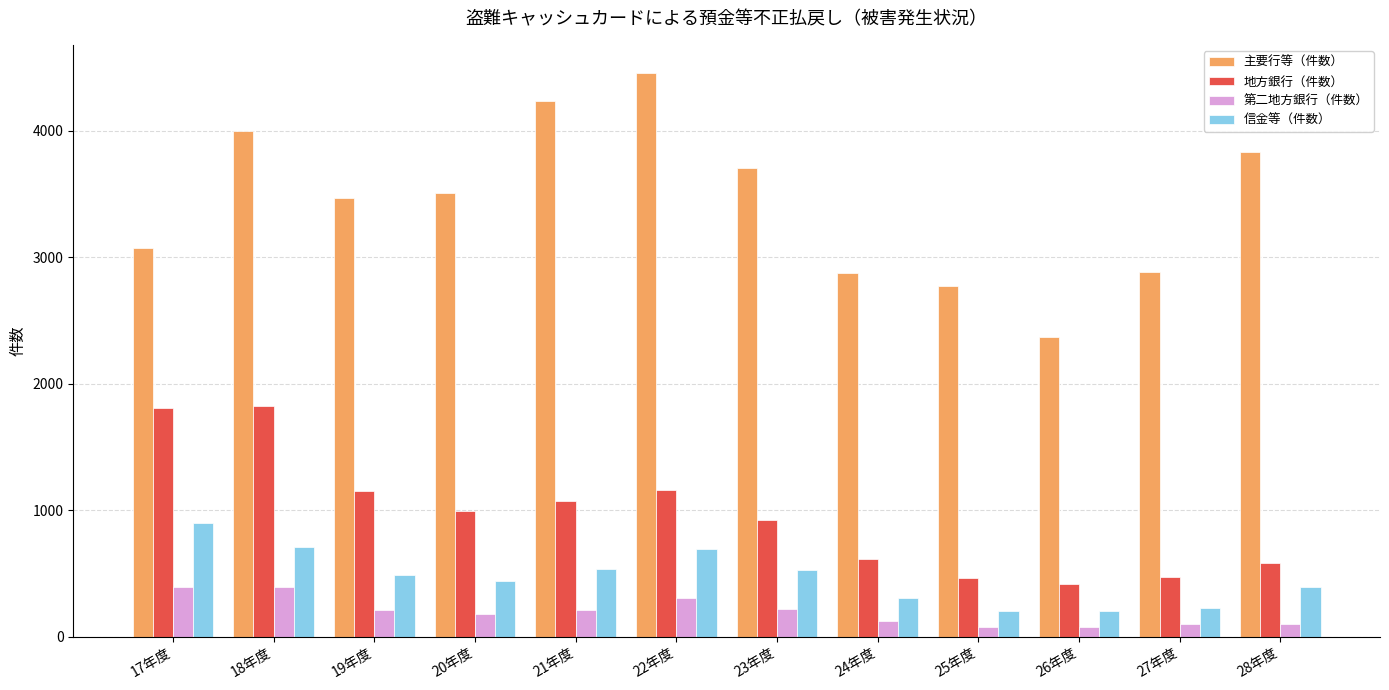

Which label corresponds to the largest value in the chart?

22年度